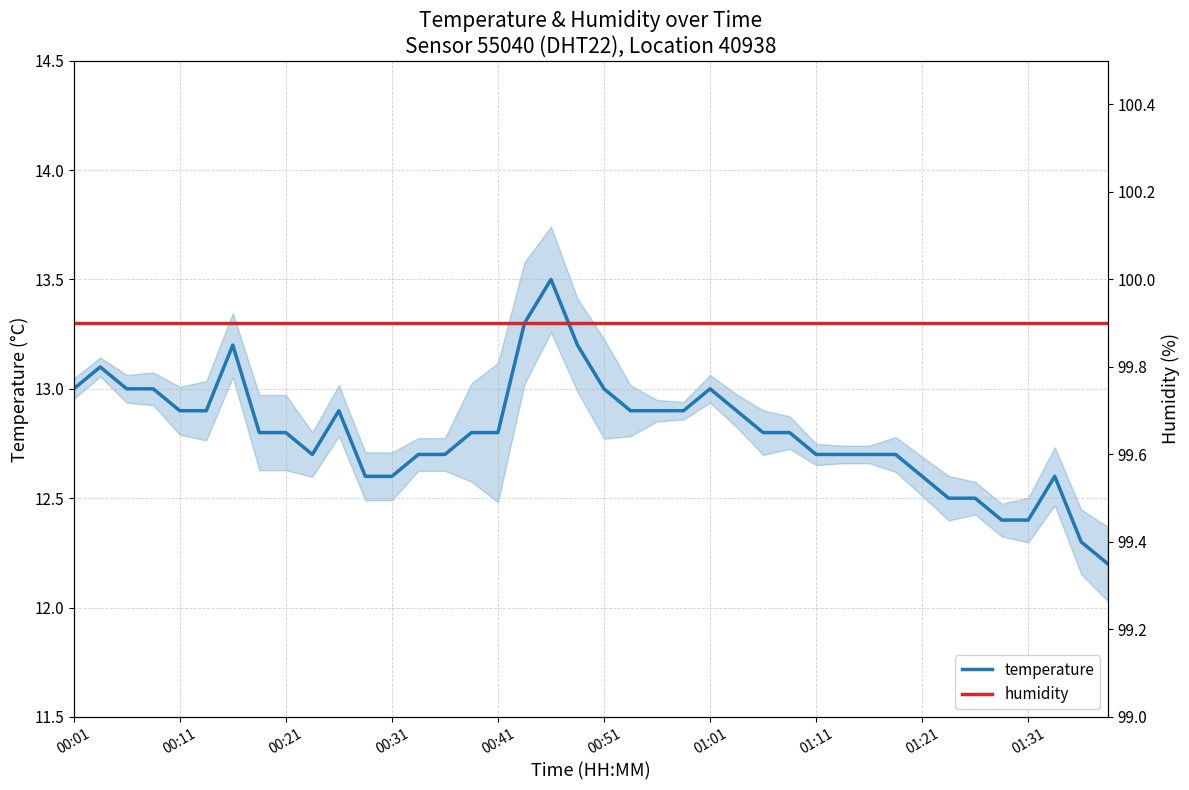

True or false: humidity has more than 0 interior local peaks.

False